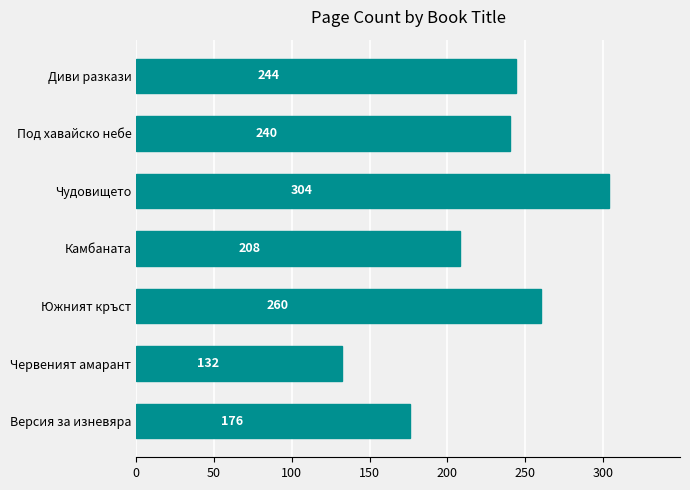

Rank the categories by value from highest to lowest.

Чудовището, Южният кръст, Диви разкази, Под хавайско небе, Камбаната, Версия за изневяра, Червеният амарант